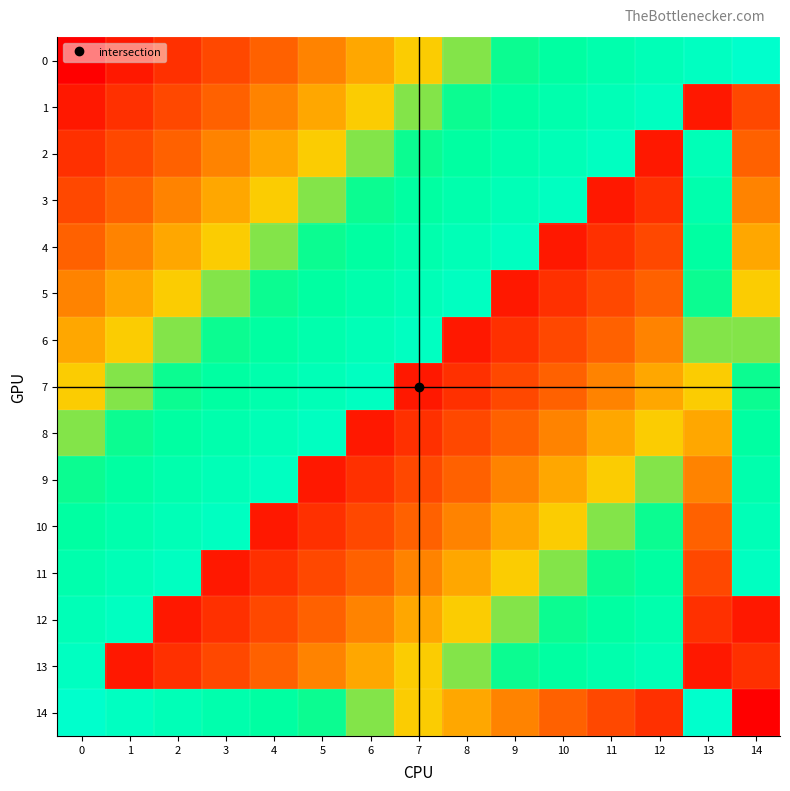

Which category has the highest value across all series?

14